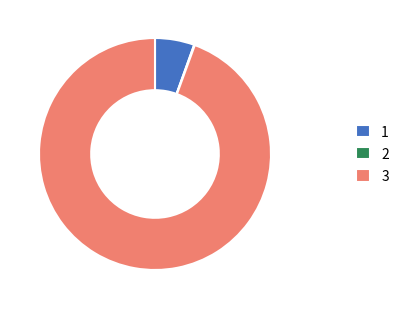

Is there a majority slice in this chart?

Yes